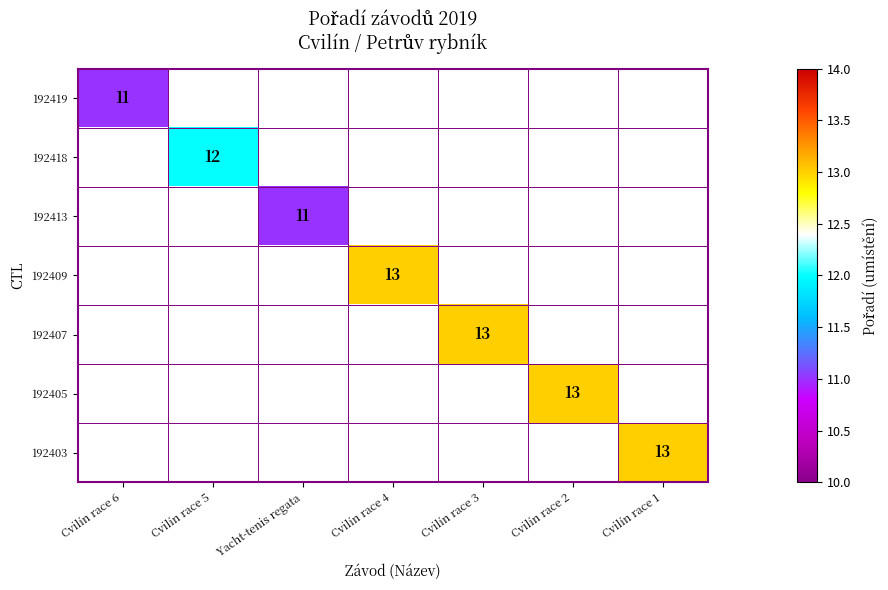

How many positive values does the 192407 series have?

1